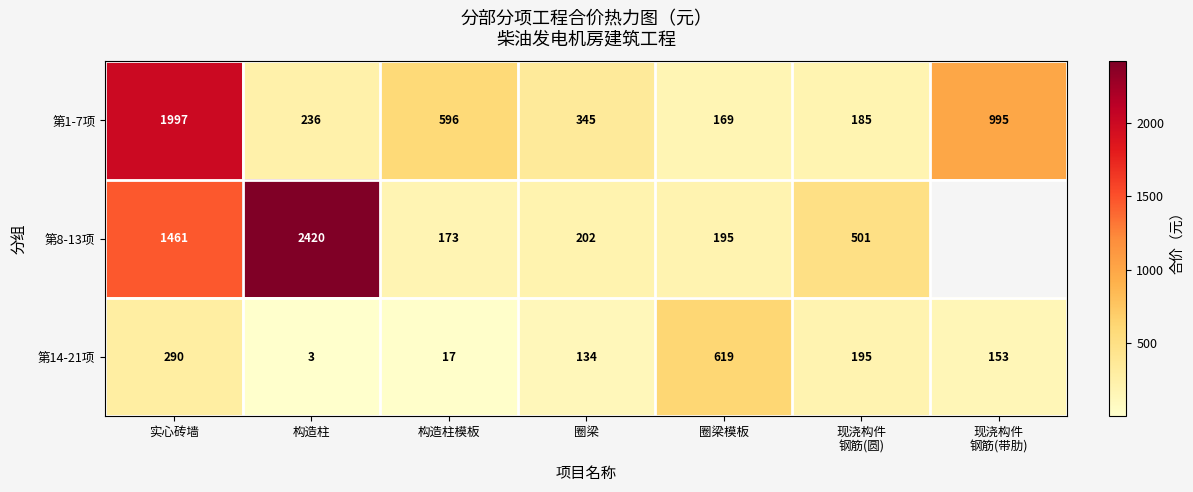

Is the value of 第1-7项 at 实心砖墙 greater than the value of 第14-21项 at 实心砖墙?

Yes